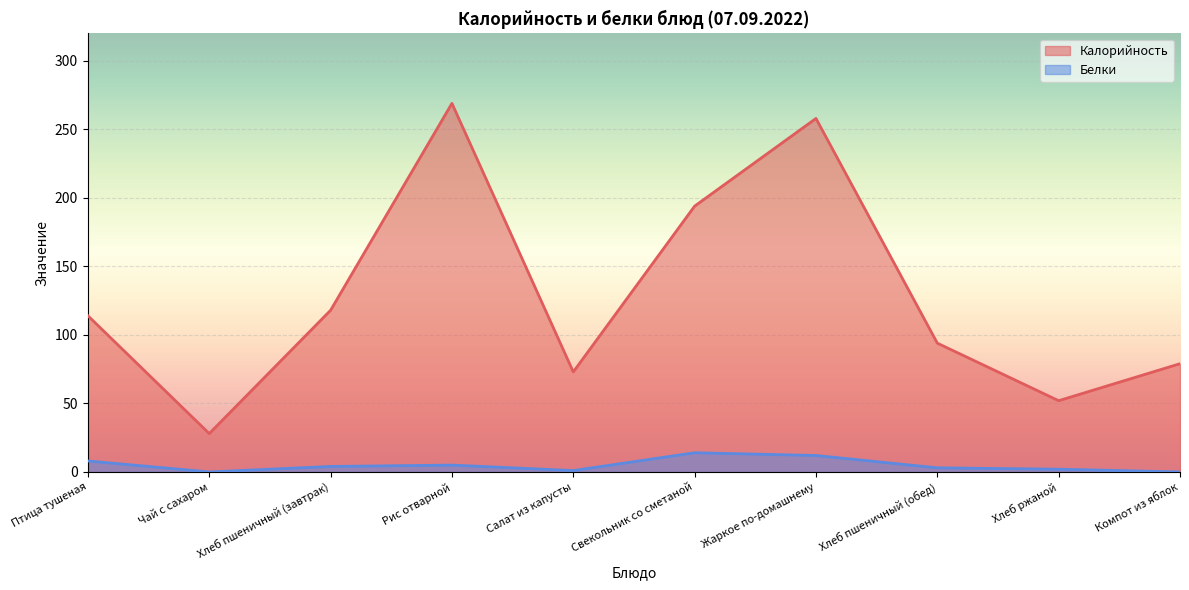

What is the difference between the maximum and minimum values in the Калорийность series?

241